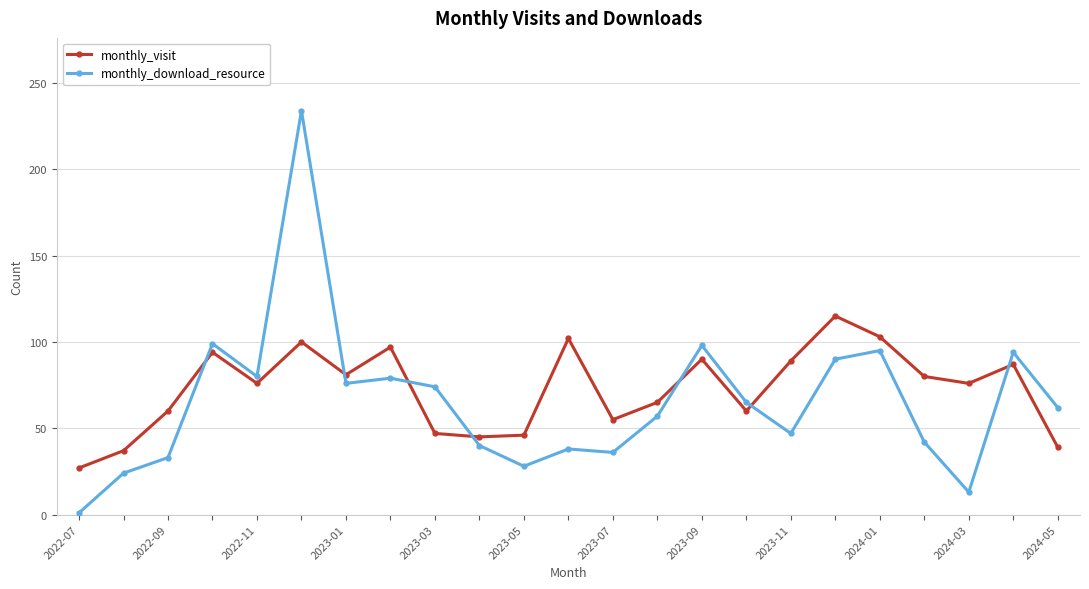

At how many categories does at least one series exceed 32?

22